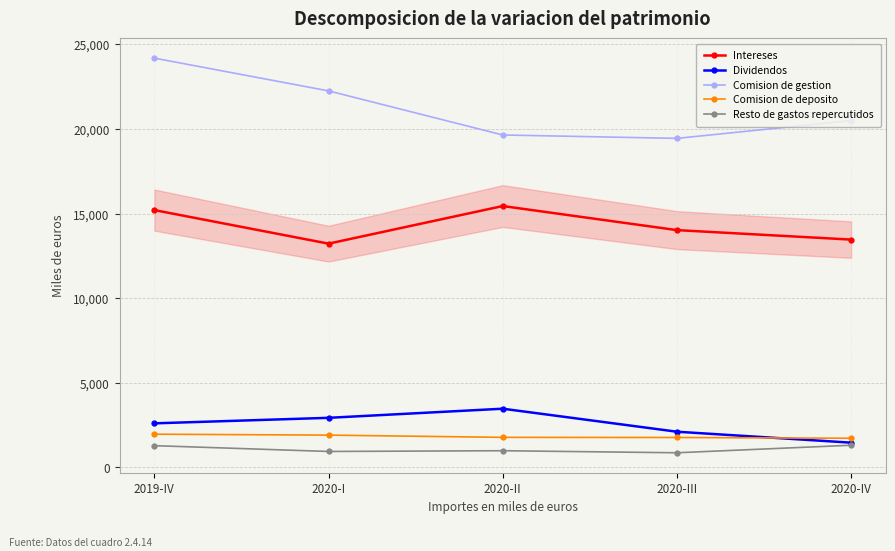

True or false: Dividendos has a value of 4234 at 2019-IV.

False